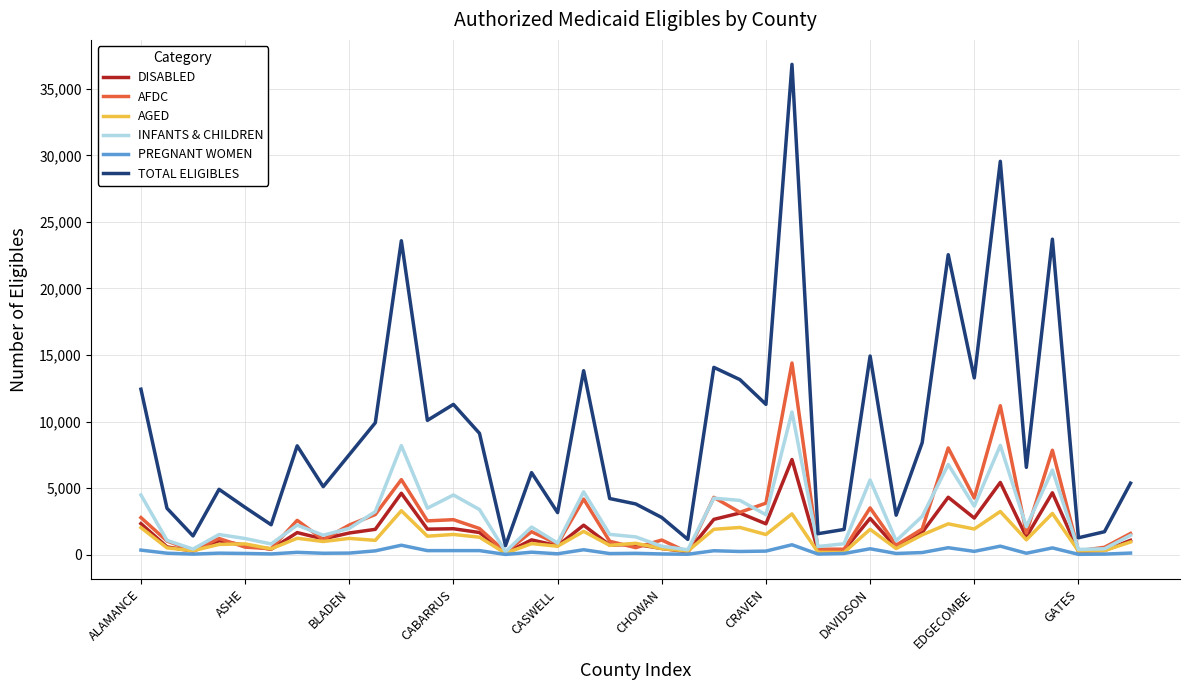

What is the maximum value for TOTAL ELIGIBLES?

36838